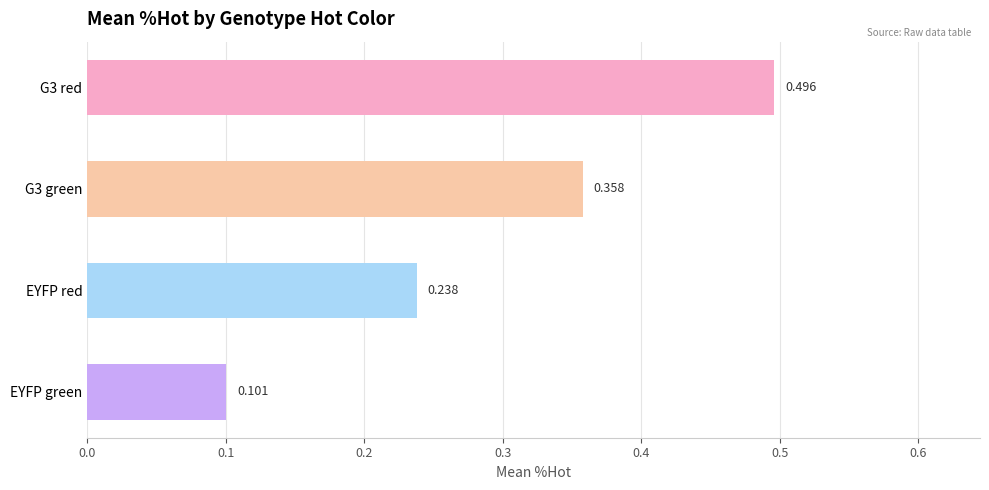

What is the label of the 3rd bar from the top?

EYFP red